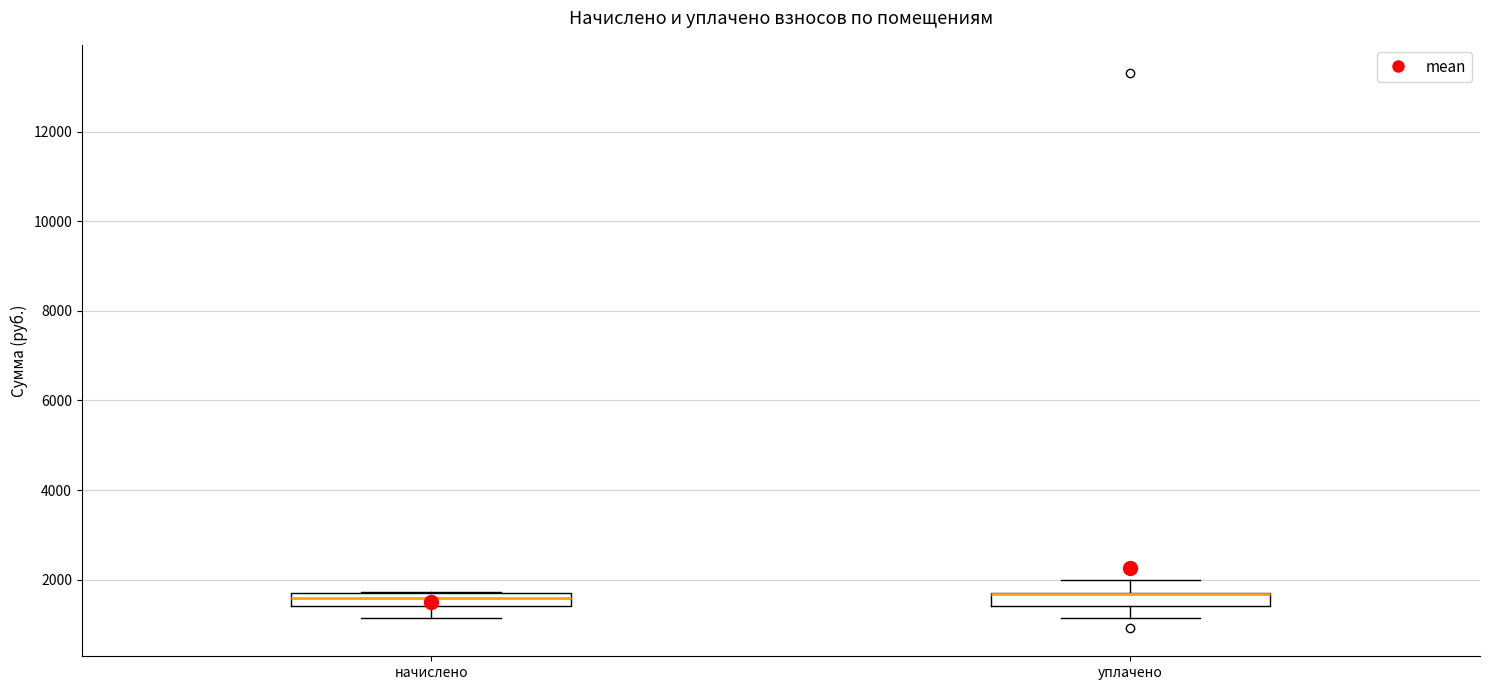

Where is the upper edge of the box for начислено on the y-axis? The values are not printed on the chart, so give them approximately, as read against the axis.

1800